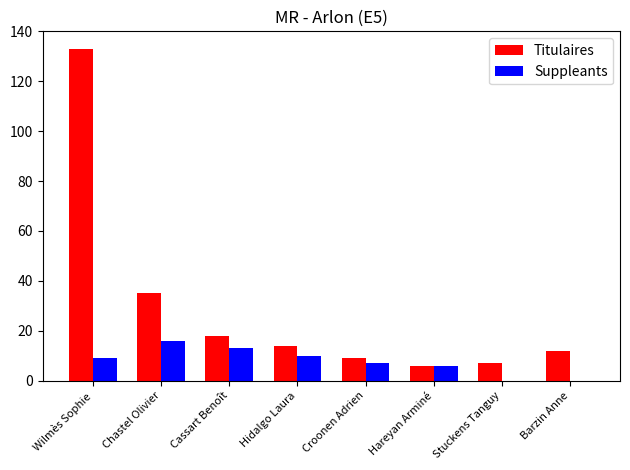

What is the spread (max minus min) of values at Barzin Anne?

12